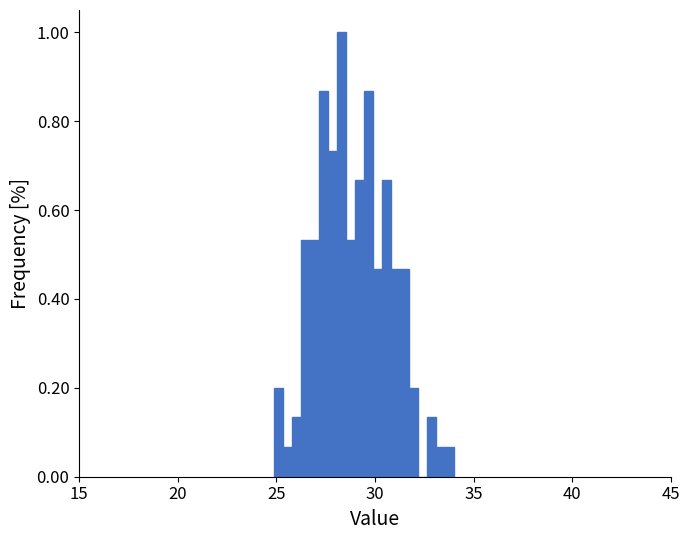

Around what value on the x-axis is the tallest bar? Give the approximate position of its centre, as read against the axis.

28.5